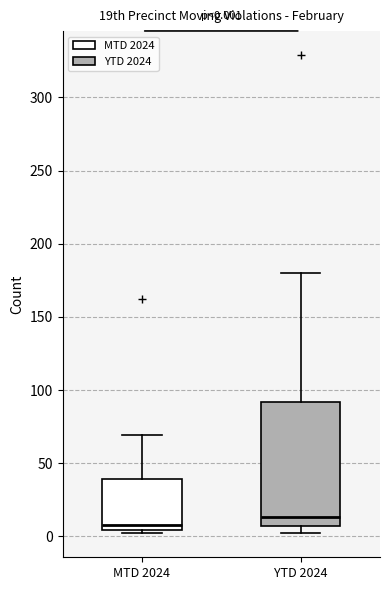

Which box is the tallest, from its lower edge to its upper edge?

YTD 2024